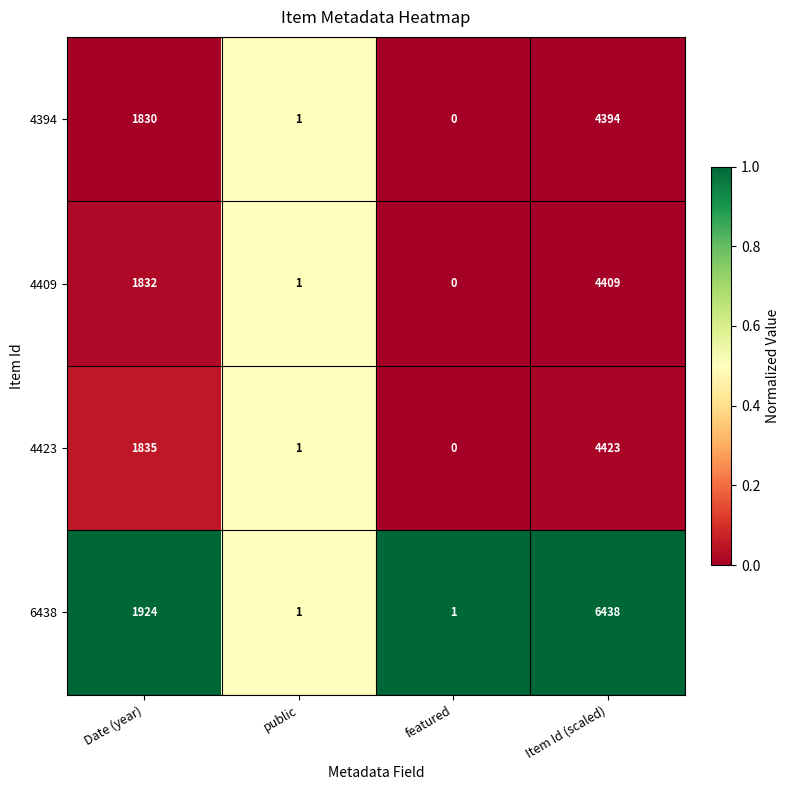

Reading right to left, transcribe all the data shown in this chart.

4394: 4394	0	1	1830
4409: 4409	0	1	1832
4423: 4423	0	1	1835
6438: 6438	1	1	1924